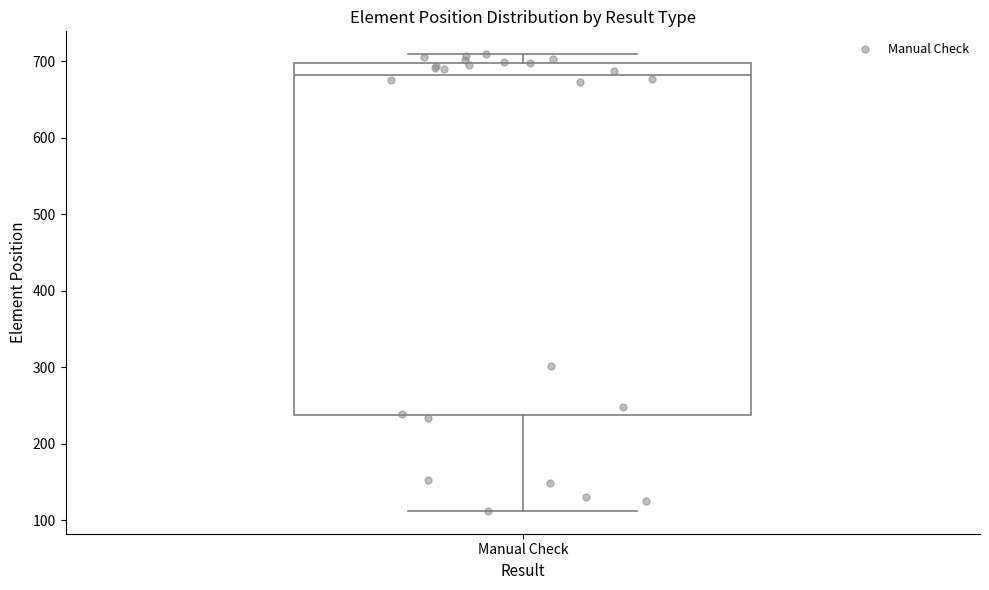

Where is the lower edge of the box for Manual Check on the y-axis? The values are not printed on the chart, so give them approximately, as read against the axis.

240